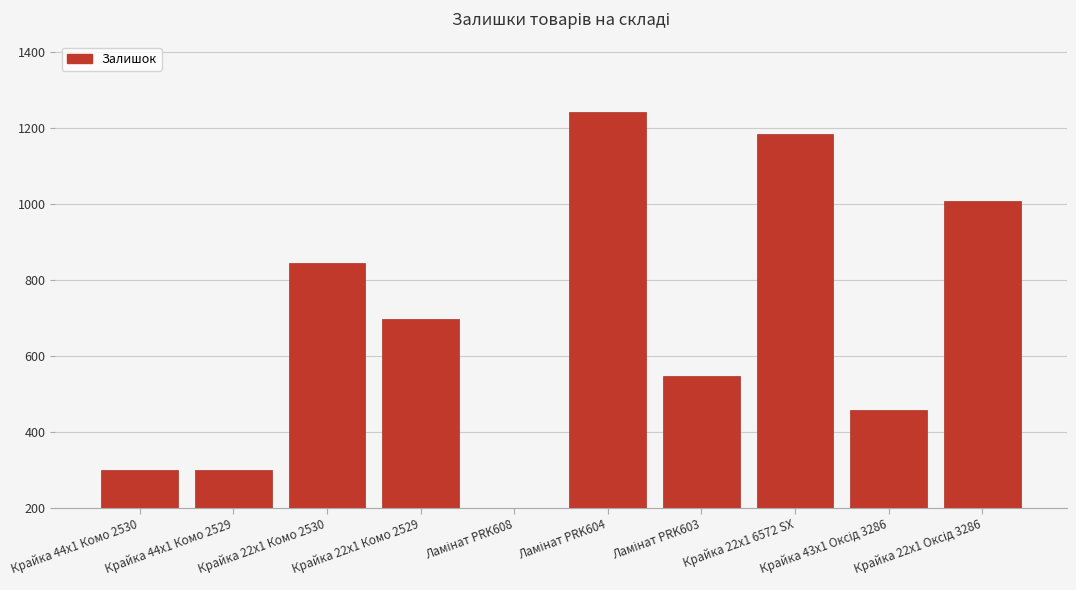

Rank the categories by value from highest to lowest.

Ламінат PRK604, Крайка 22x1 6572 SX, Крайка 22x1 Оксід 3286, Крайка 22x1 Комо 2530, Крайка 22x1 Комо 2529, Ламінат PRK603, Крайка 43x1 Оксід 3286, Крайка 44x1 Комо 2530, Крайка 44x1 Комо 2529, Ламінат PRK608